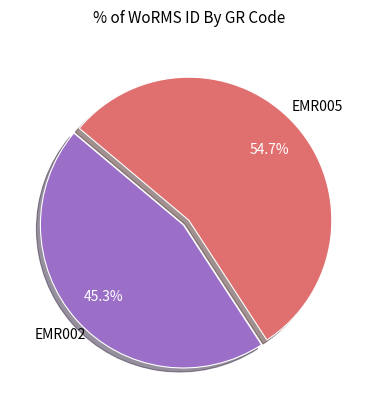

Does any single category account for the majority?

Yes